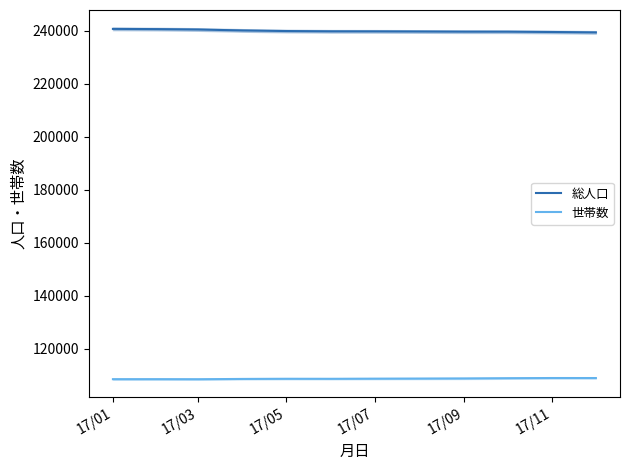

The 総人口 series shows 335143 at 17/07. True or false?

False